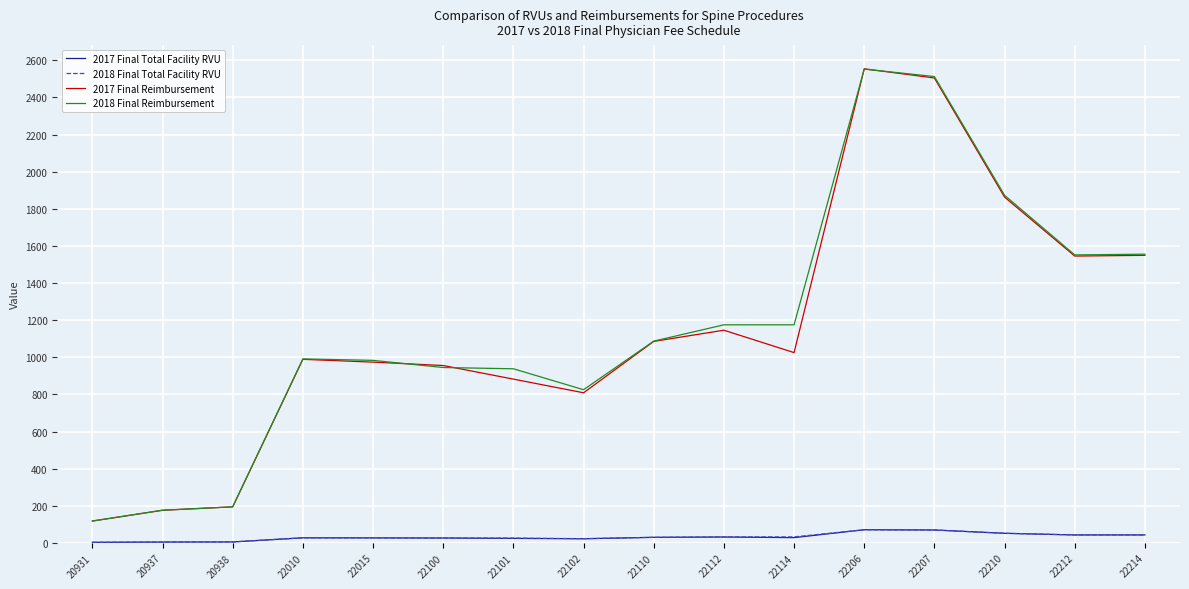

True or false: 2018 Final Reimbursement has a value of 573.9 at 22101.

False